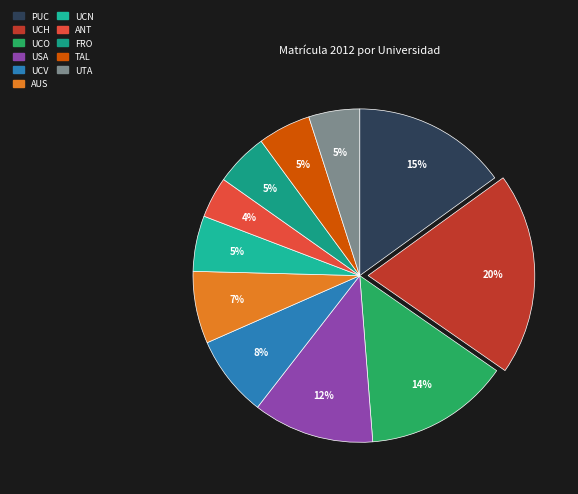

What percentage is the ANT slice, to the nearest percent?

4%